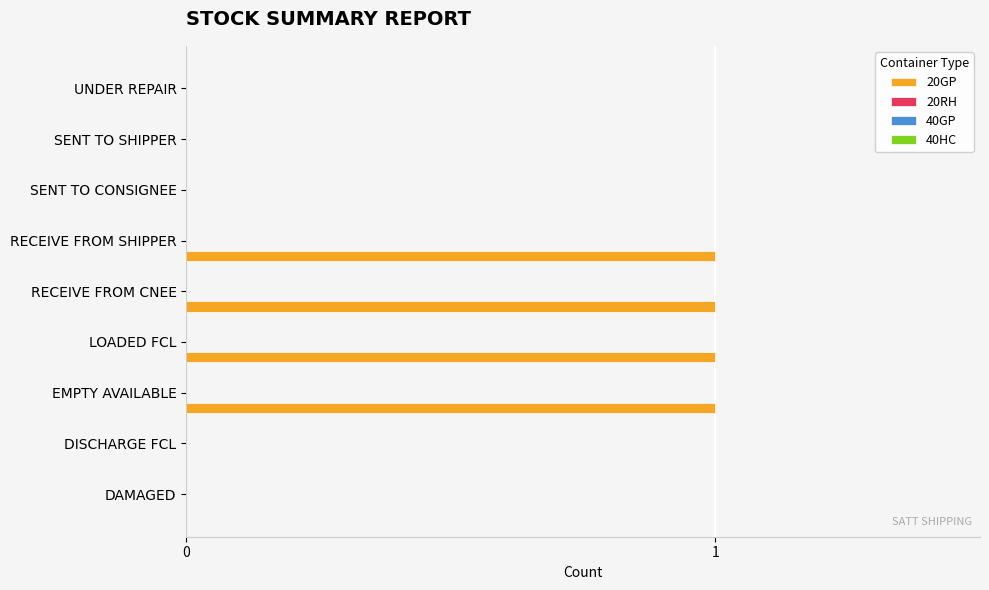

What is the sum of all values?

4